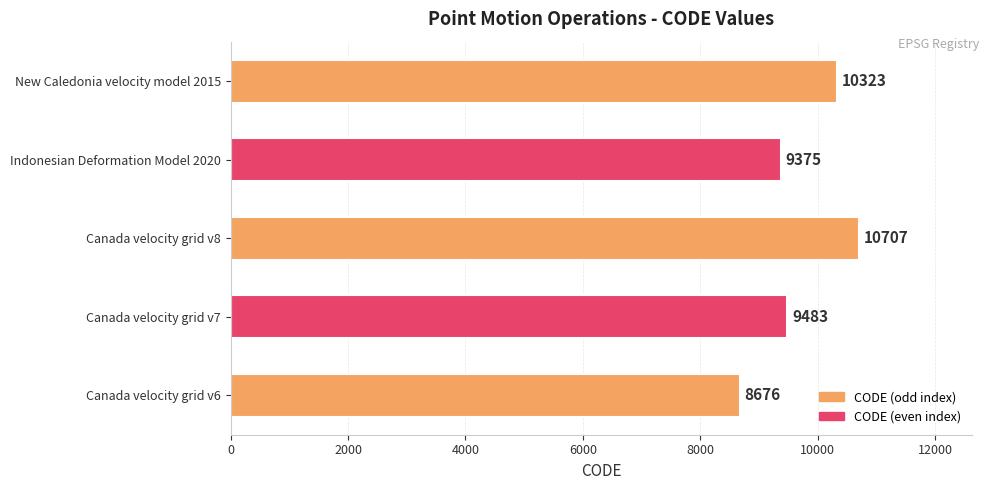

What value does the data have at Canada velocity grid v8, to the nearest 50?

10700